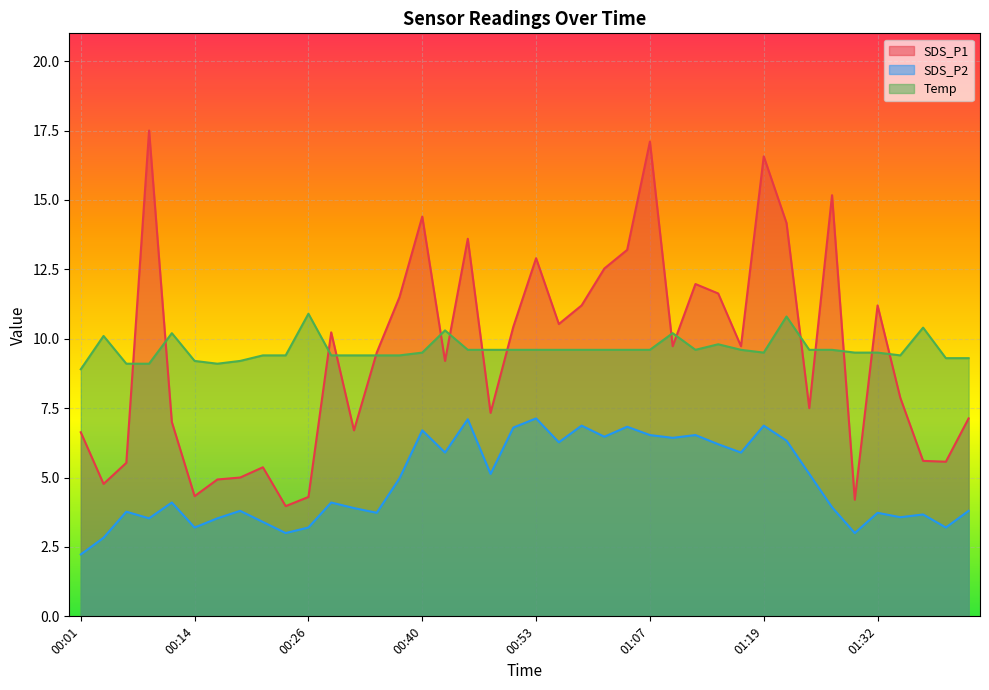

What is the label of the 19th point from the left?

00:48